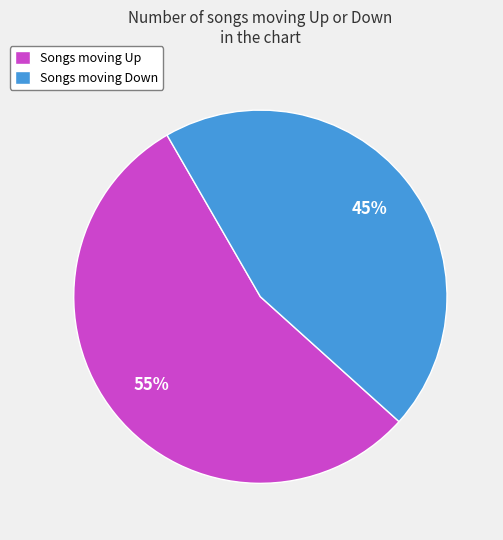

Is it true that Songs moving Down is 53% of the pie?

False